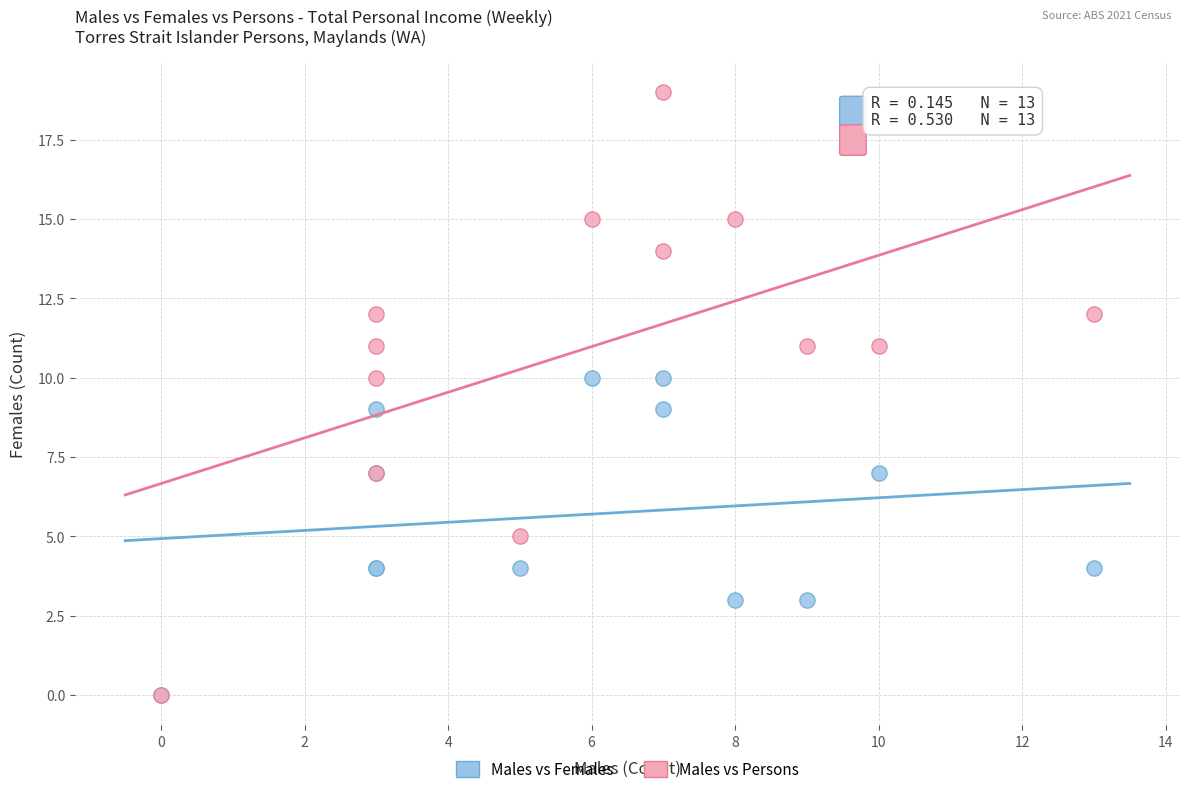

Which series has the largest Y range (max minus min)?

Males vs Persons